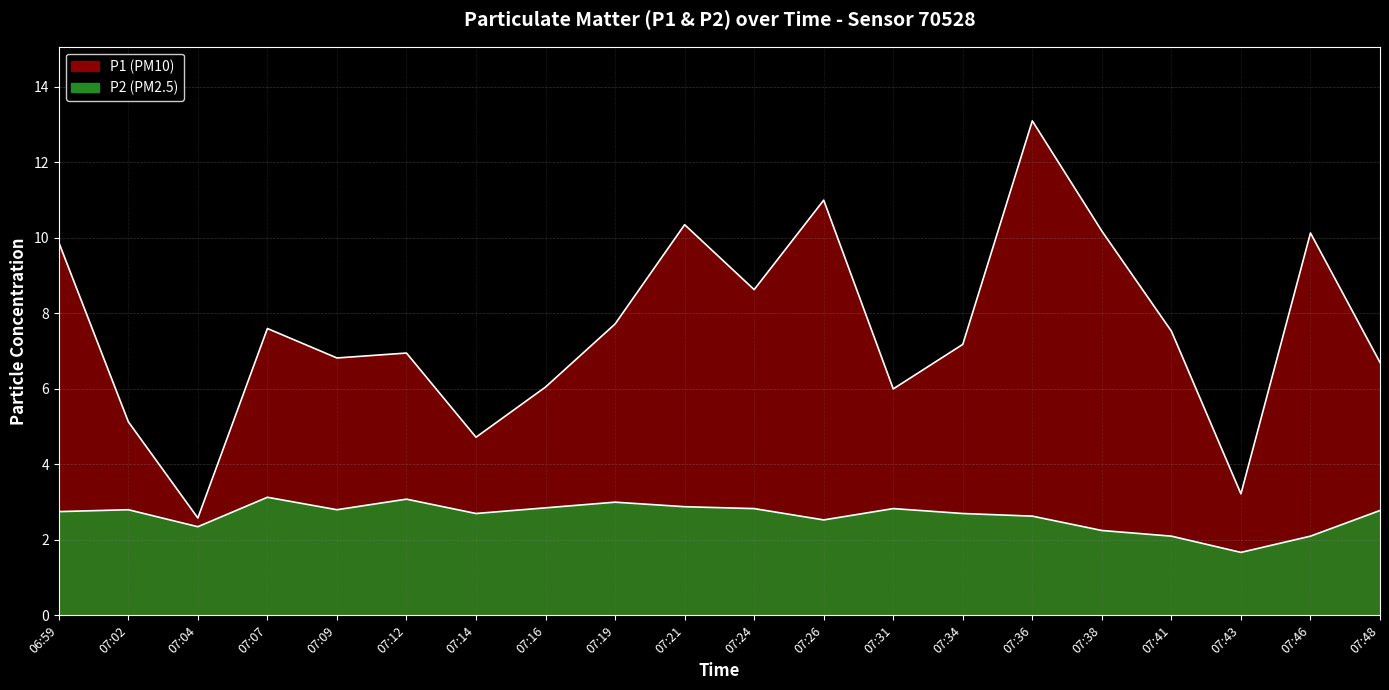

At which label is P2 closest to 2?

07:41